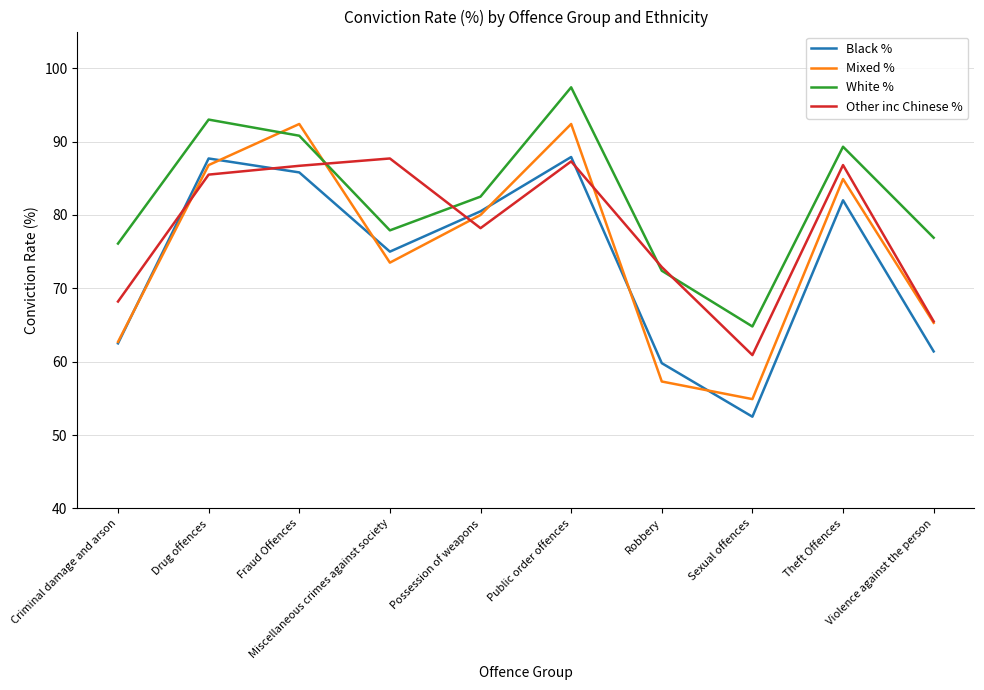

The Mixed % series shows 91.1 at Violence against the person. True or false?

False